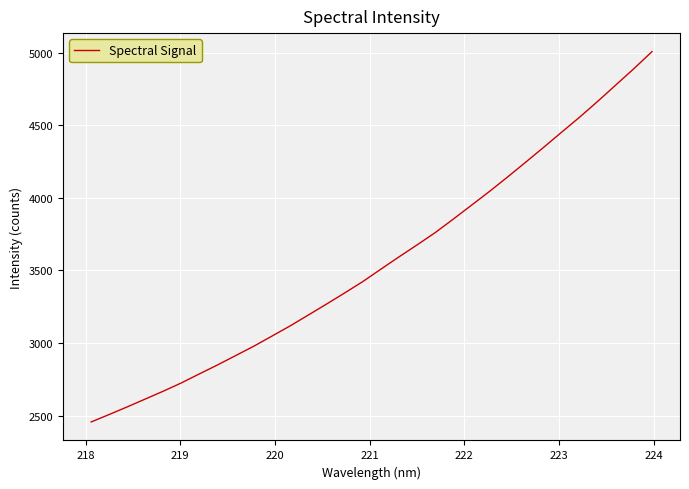

What is the difference between the maximum and minimum values?

2548.4